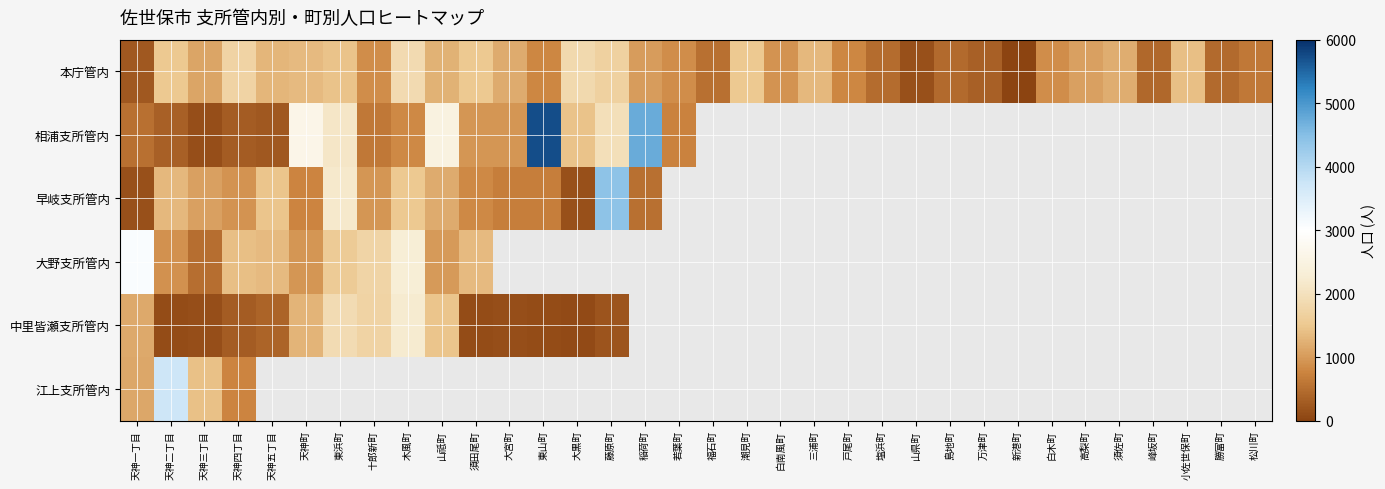

At how many categories does at least one series exceed 282?

32